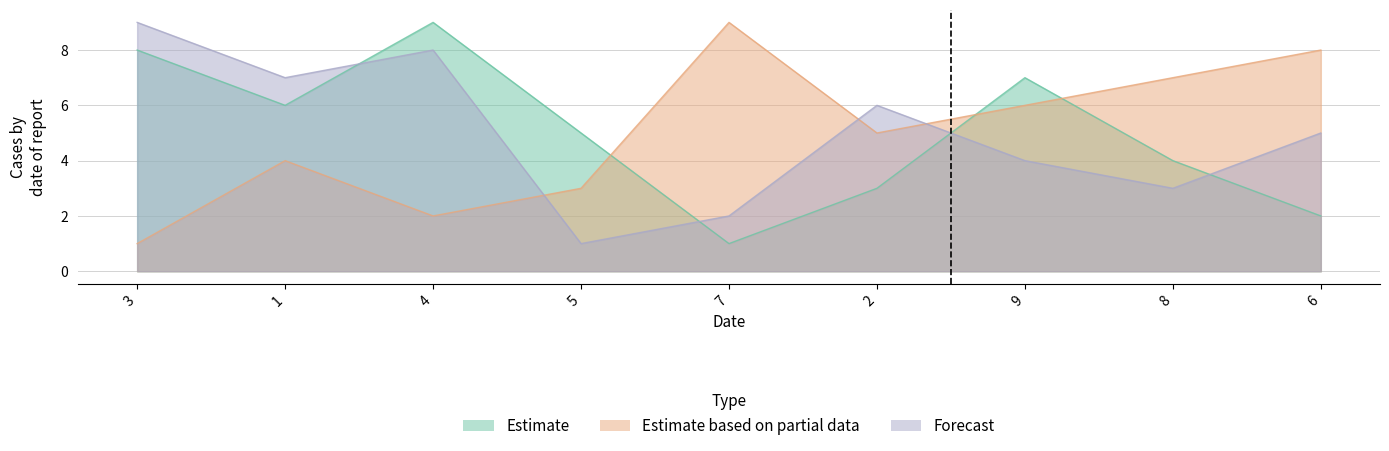

After their last crossing, which series has the higher values: col_9 or col_8?

col_8